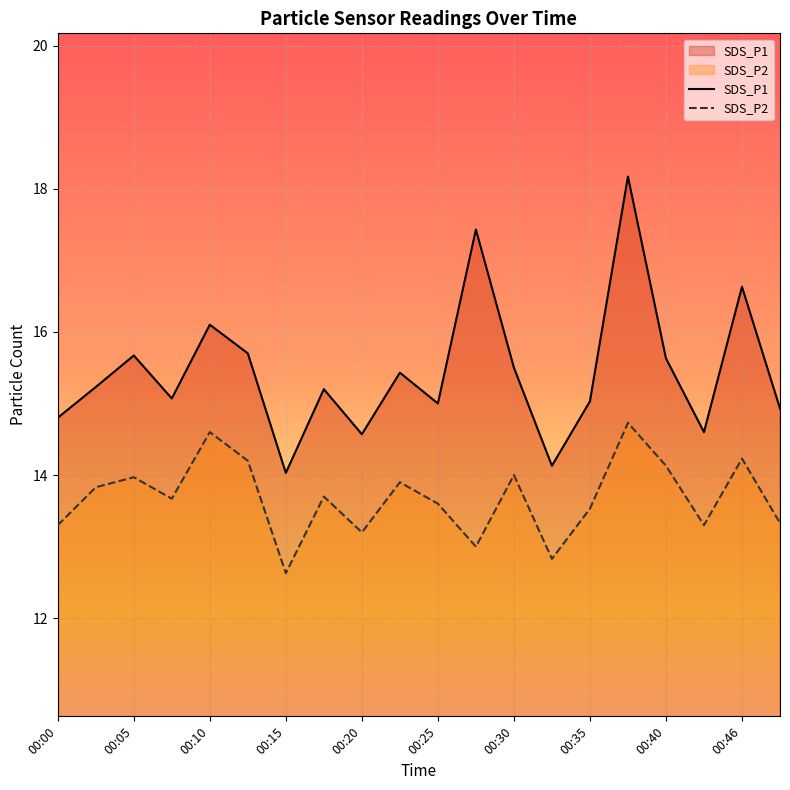

Which series has the largest total across all categories?

SDS_P1